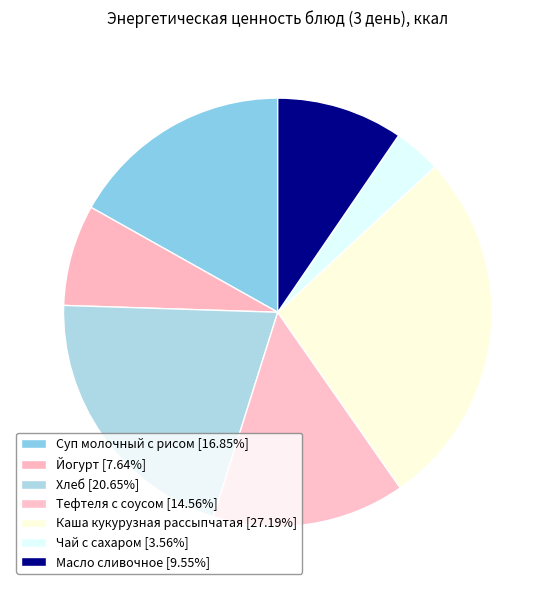

Which slice is the largest?

Каша кукурузная рассыпчатая